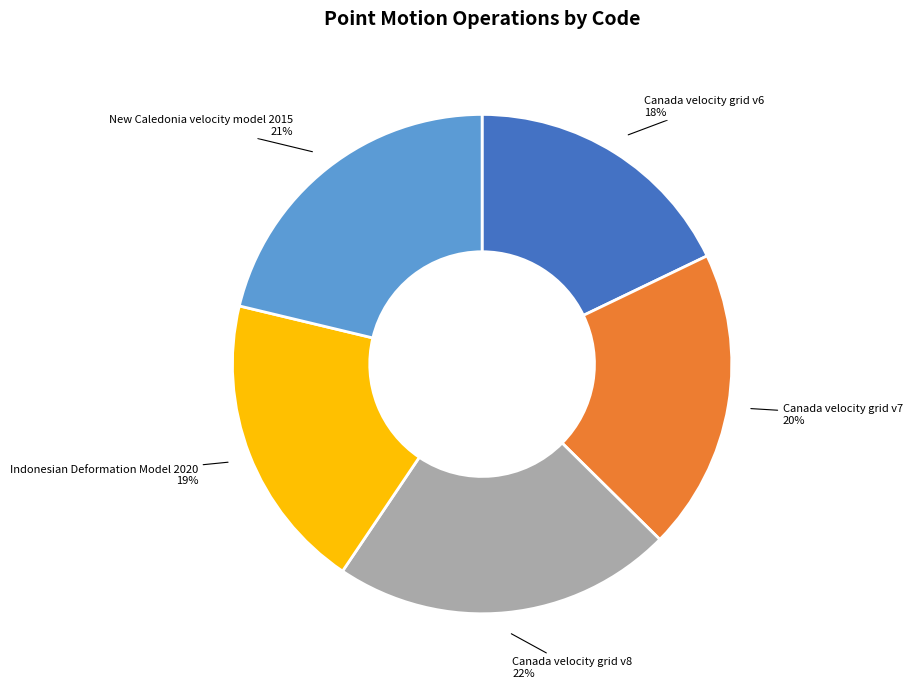

To the nearest percent, what is the difference between the largest and smallest slice percentages?

4%